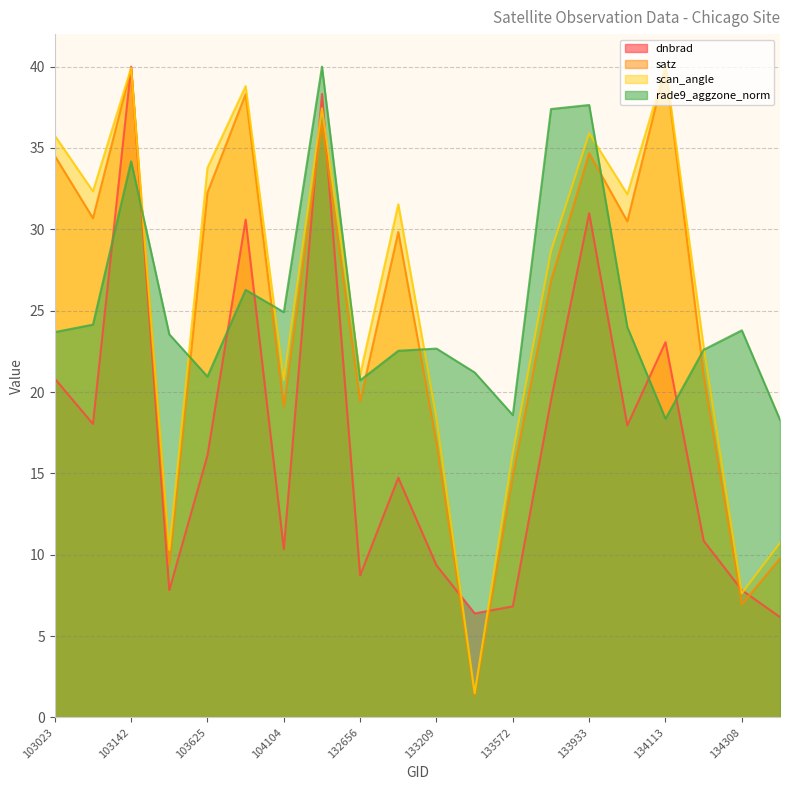

What is the difference between the maximum and second lowest values in the dnbrad series?

33.6